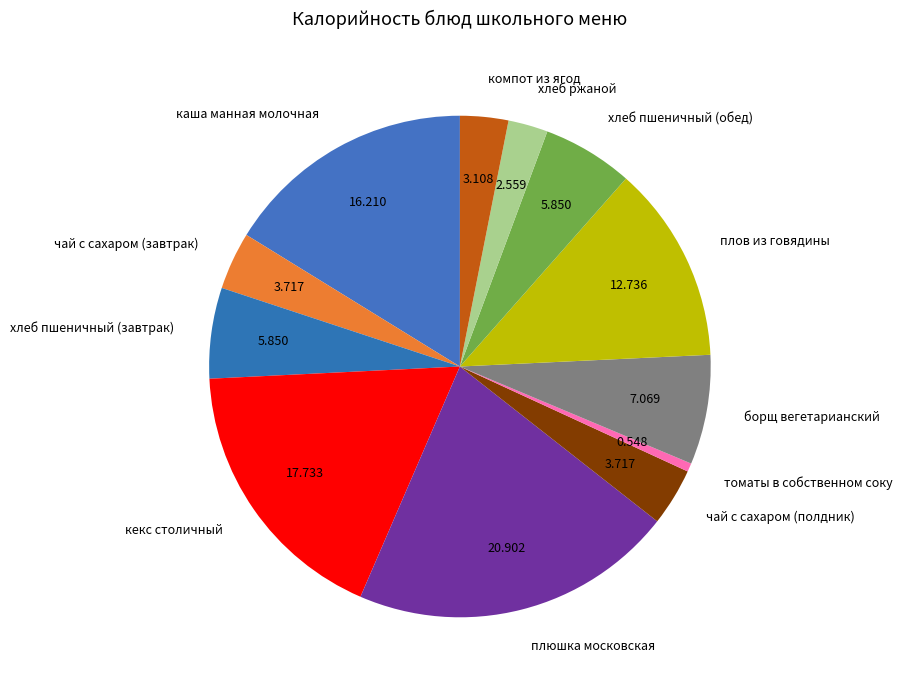

True or false: каша манная молочная accounts for 16% of the total.

True